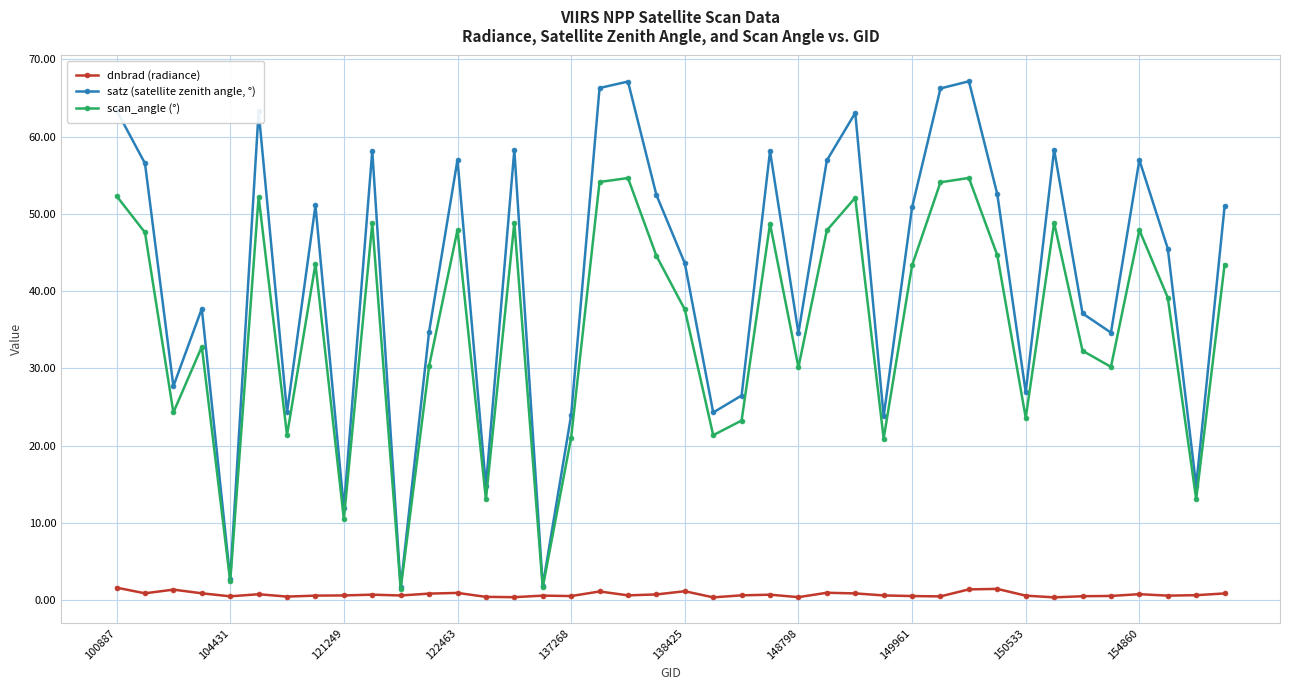

True or false: satz (satellite zenith angle, °) and dnbrad (radiance) intersect in this chart.

False